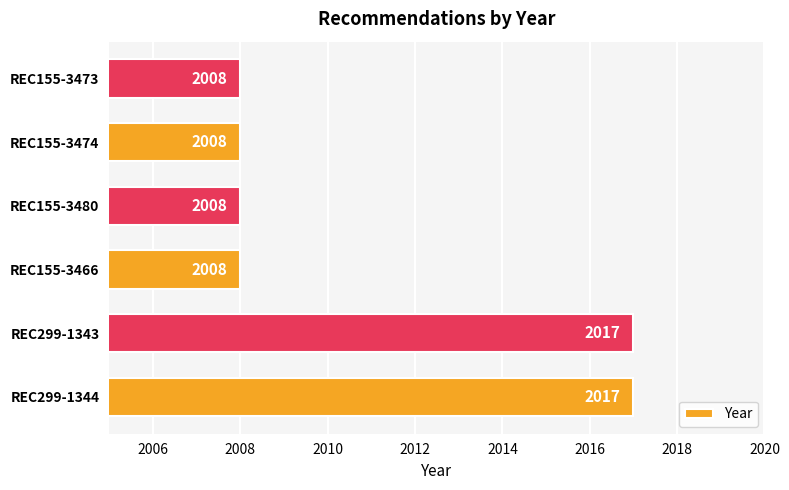

Is it true that the value at REC155-3480 is 2008?

True